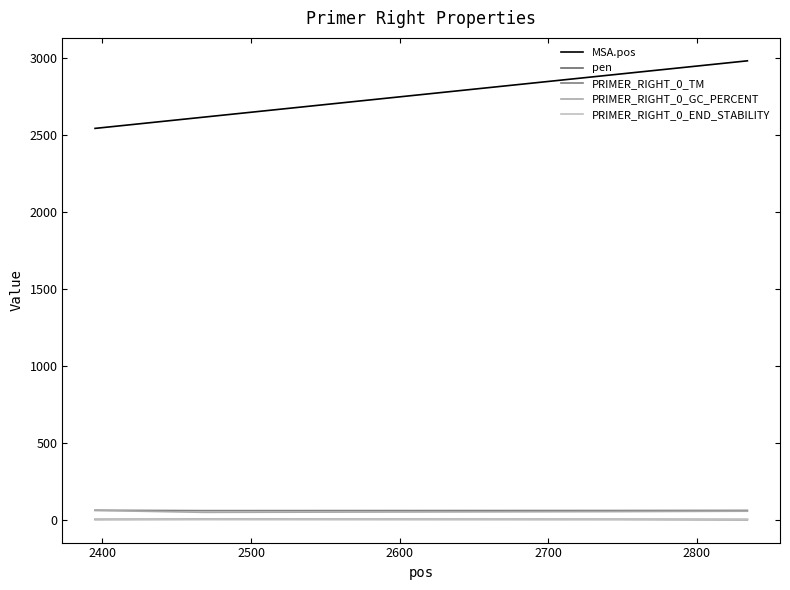

What is the maximum value shown in the chart?

2981.0